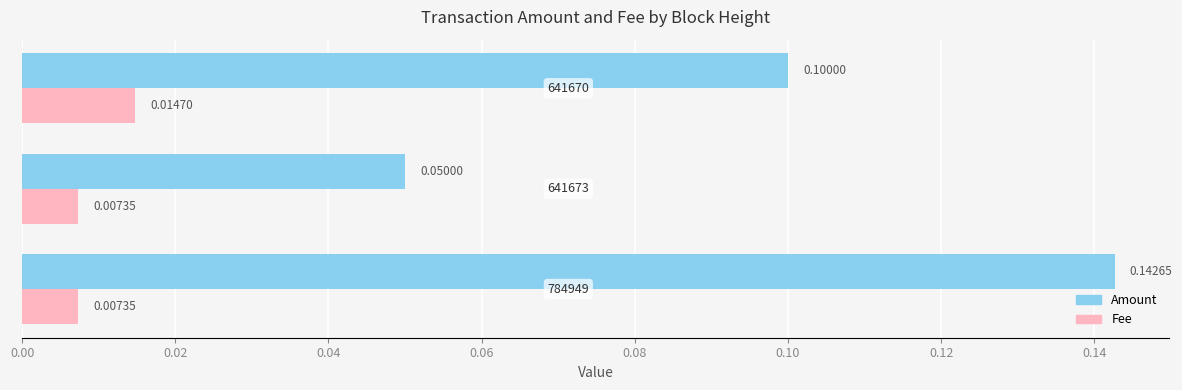

Which series has the largest range (max minus min)?

Amount